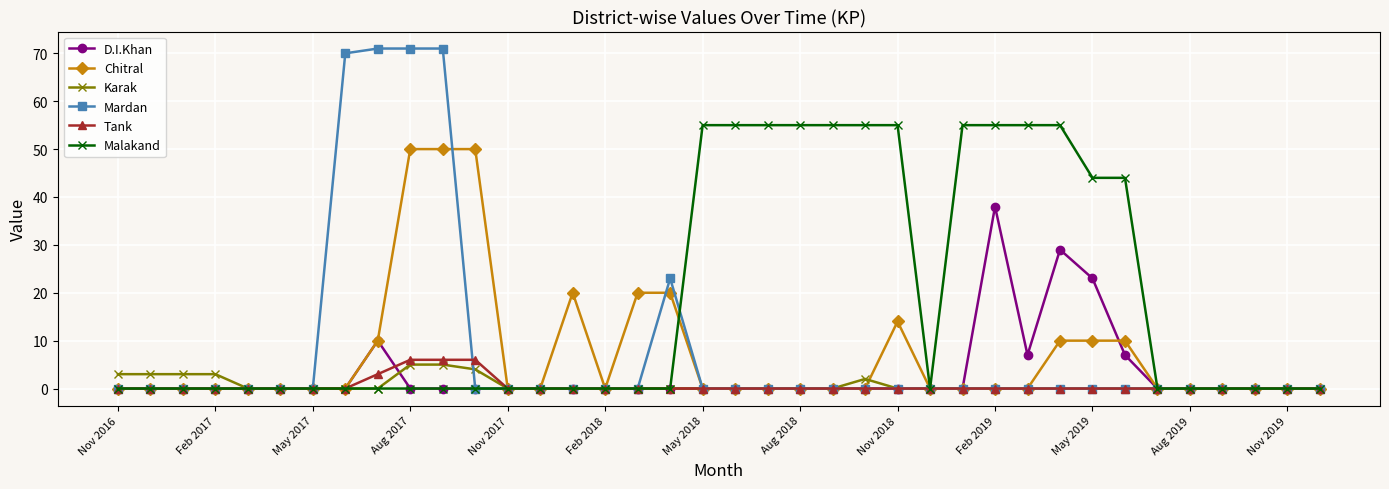

True or false: Karak has more than 0 interior local peaks.

True